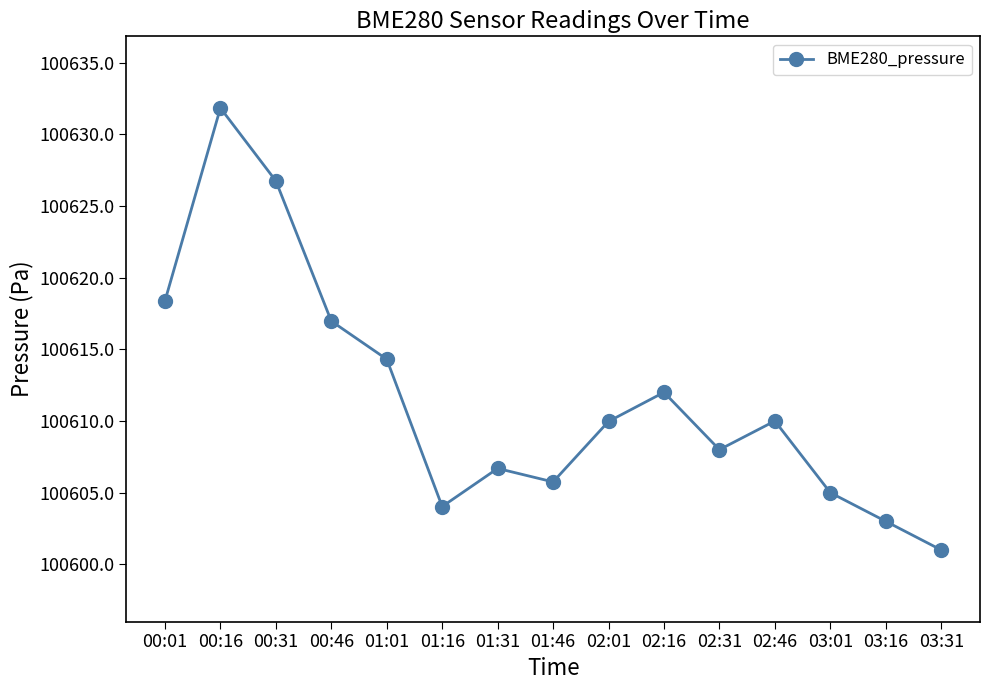

How many interior local peaks (higher than both neighbors) does the data have?

4